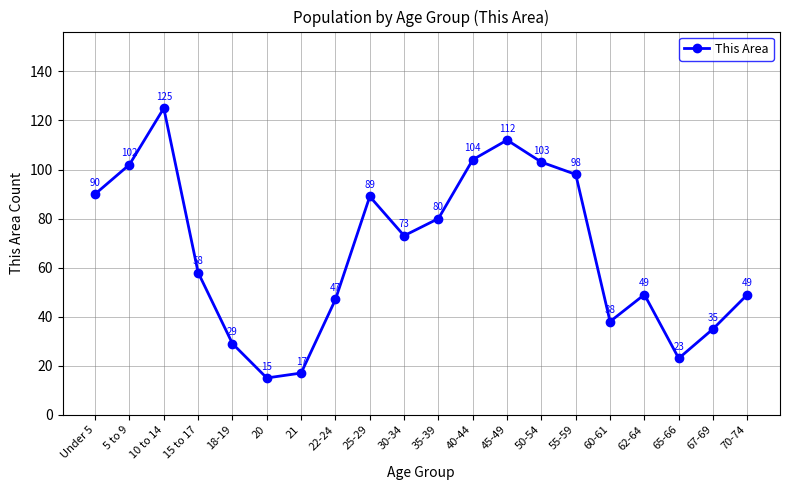

What is the average value?

67